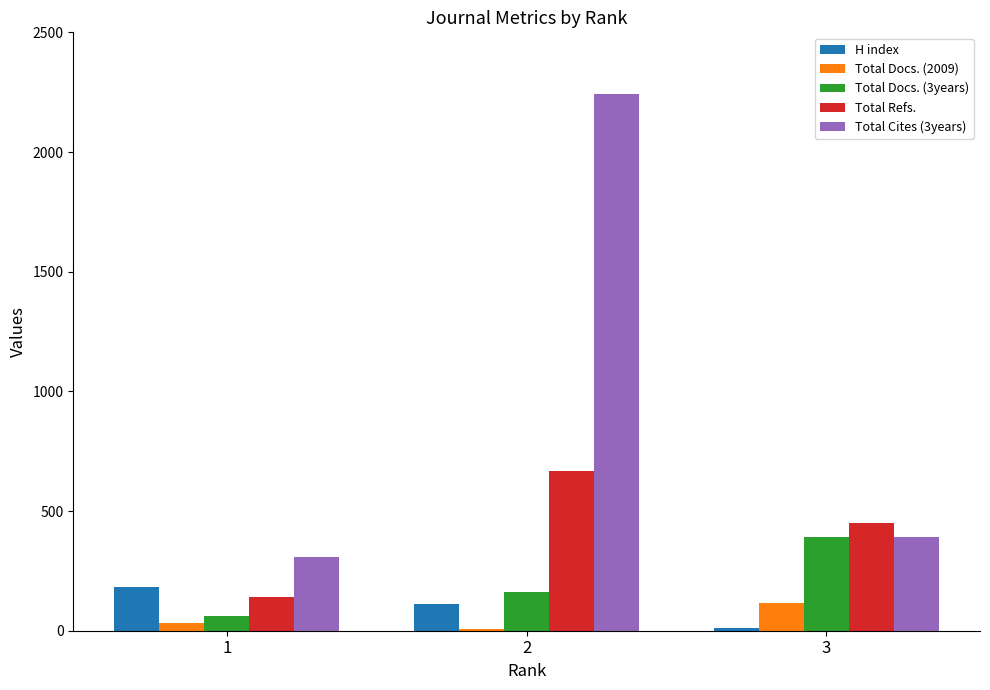

What are all the series names shown in the legend?

H index, Total Docs. (2009), Total Docs. (3years), Total Refs., Total Cites (3years)